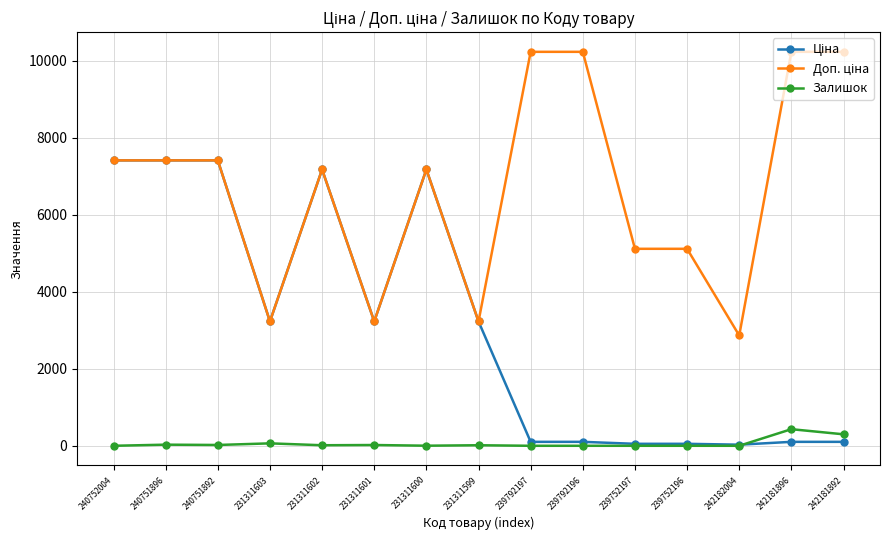

What is the maximum value shown in the chart?

10228.0